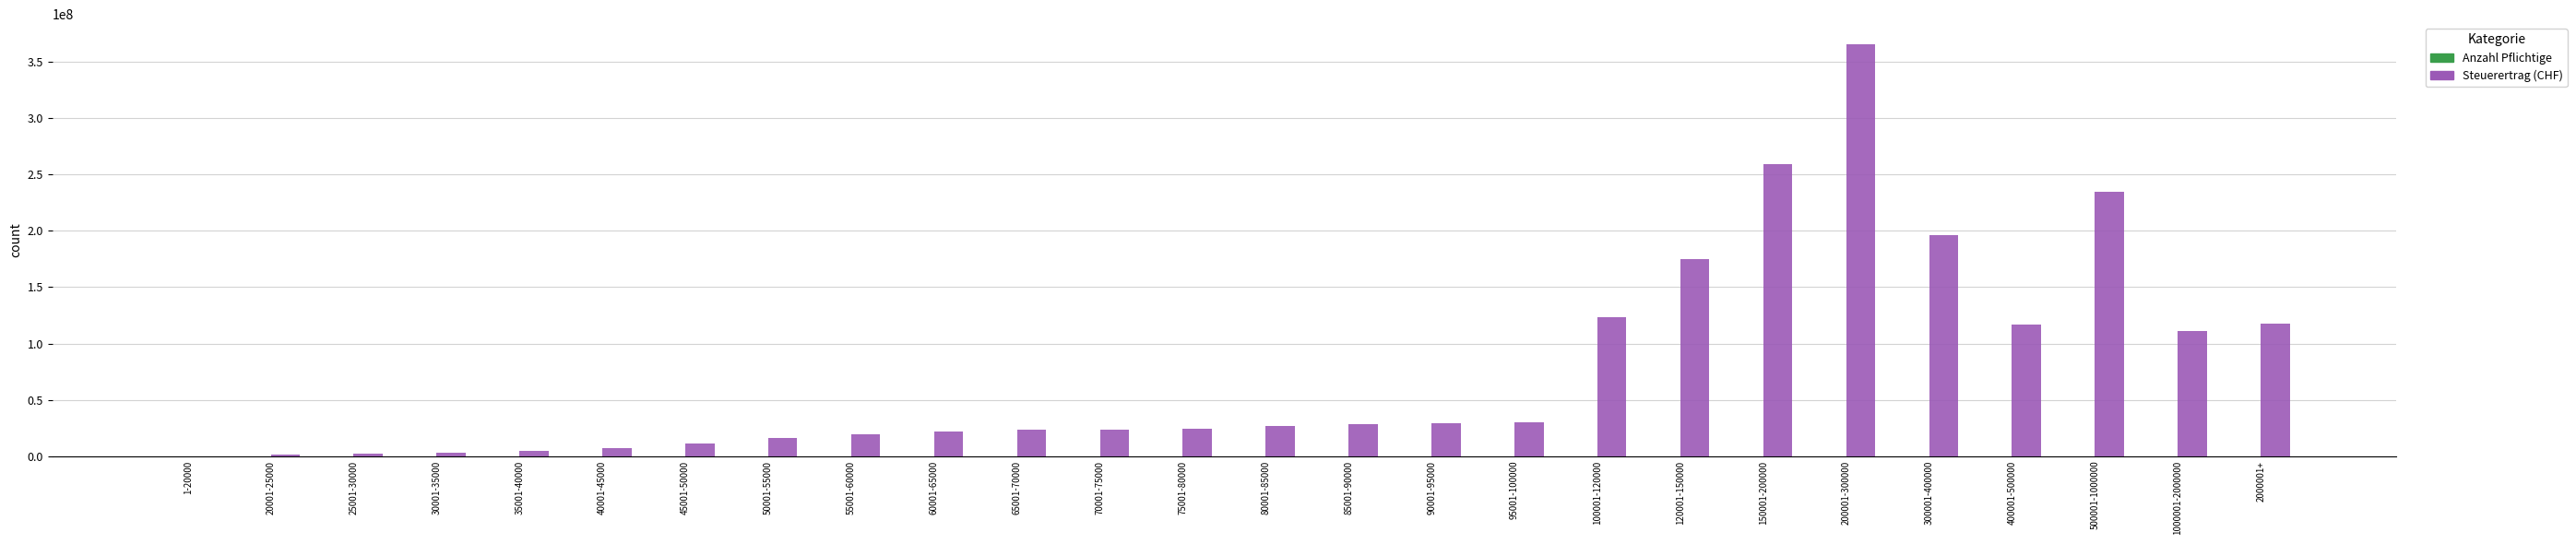

At which category does the chart reach its peak across all series?

200001-300000